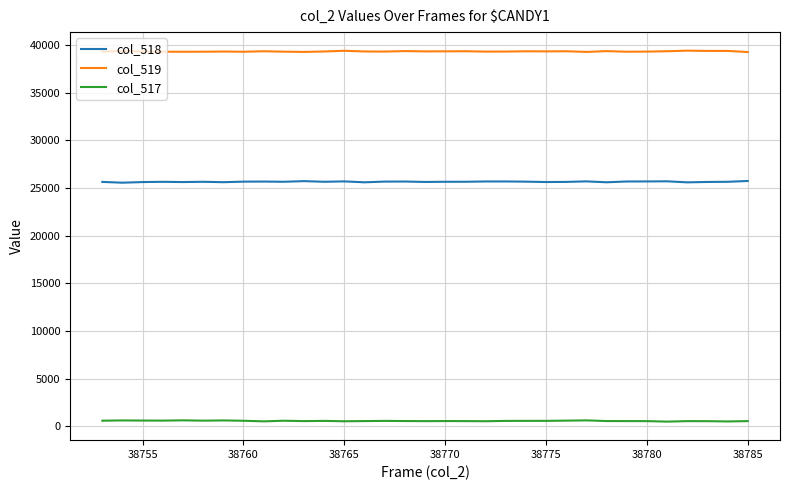

True or false: col_519 and col_518 cross at least once.

False